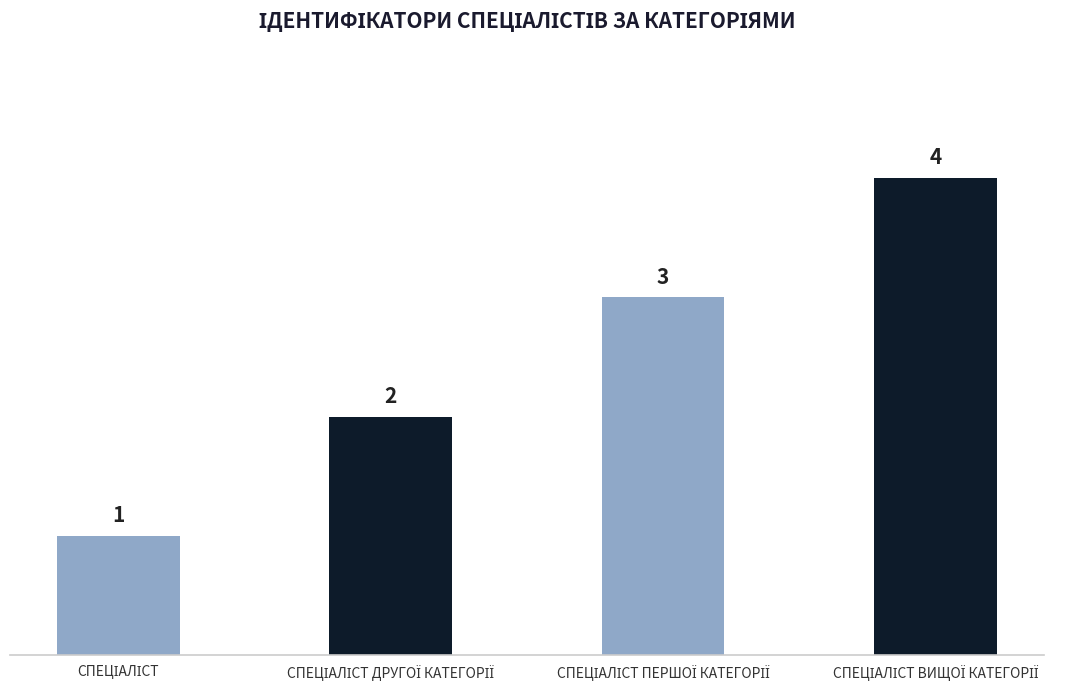

How many values are between 2 and 4?

3